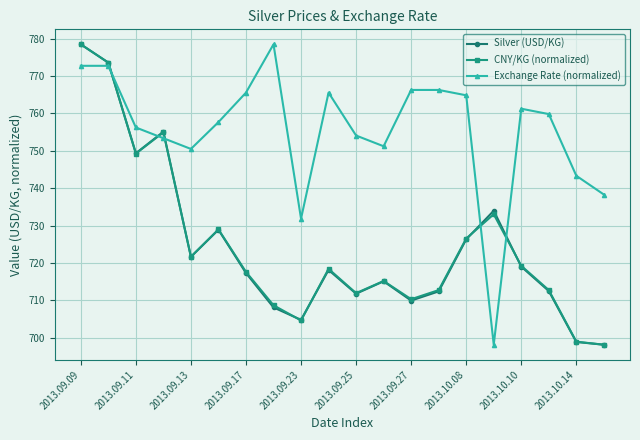

What is the value of the Exchange Rate (normalized) point at the 19th from the left?

743.3